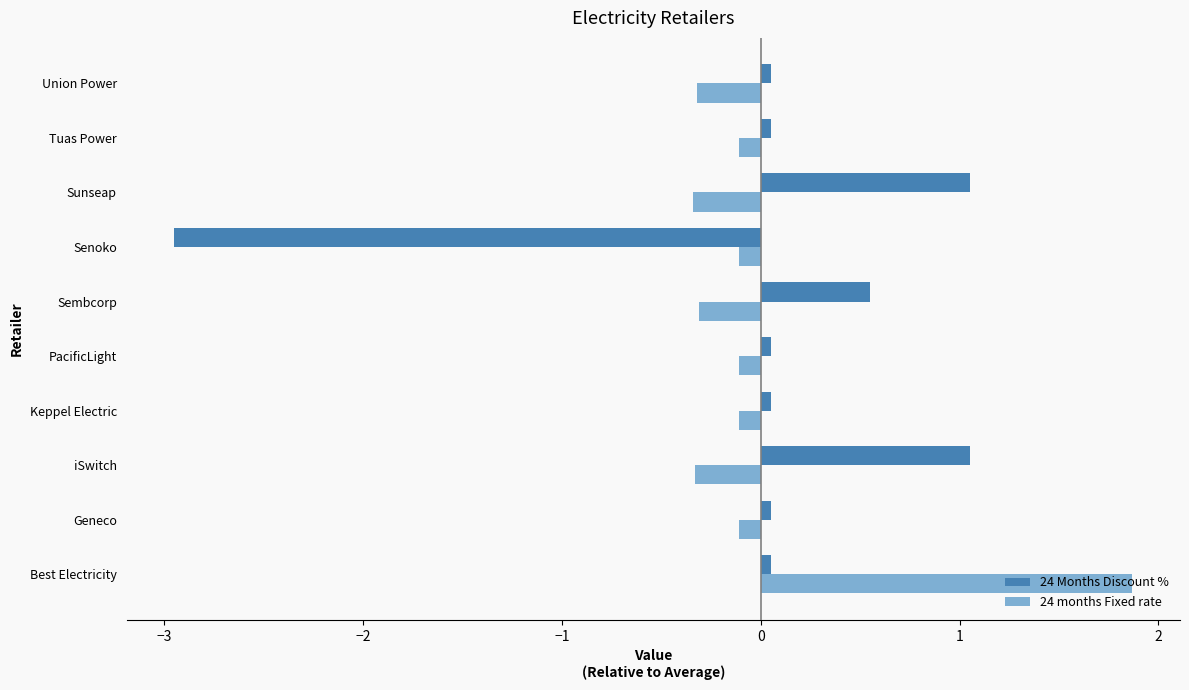

What is the difference between the maximum and minimum values in the 24 months Fixed rate series?

2.2